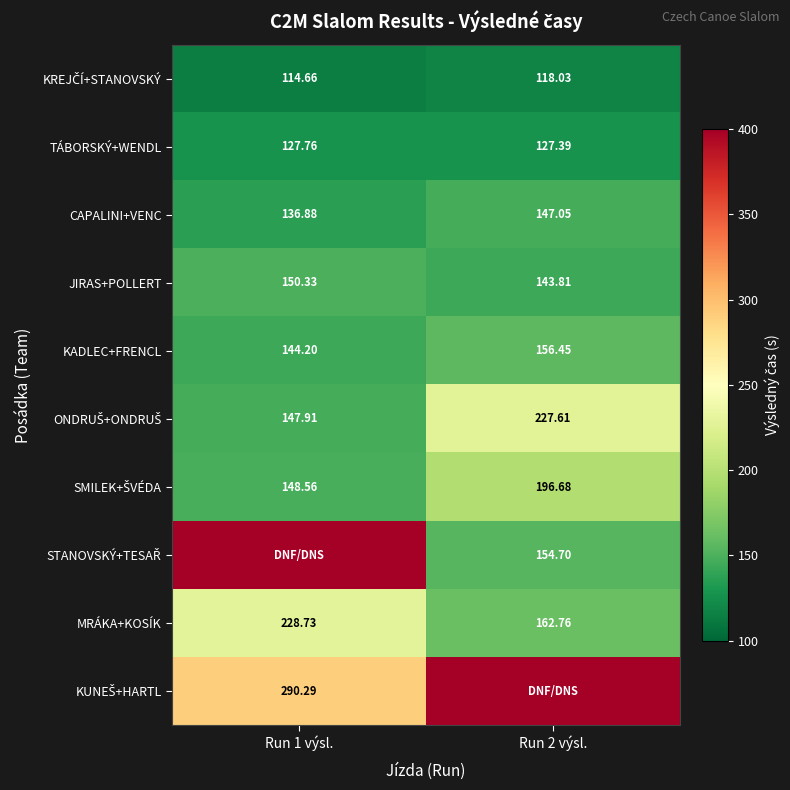

Where is TÁBORSKÝ+WENDL nearest to the value 127?

Run 2 výsl.